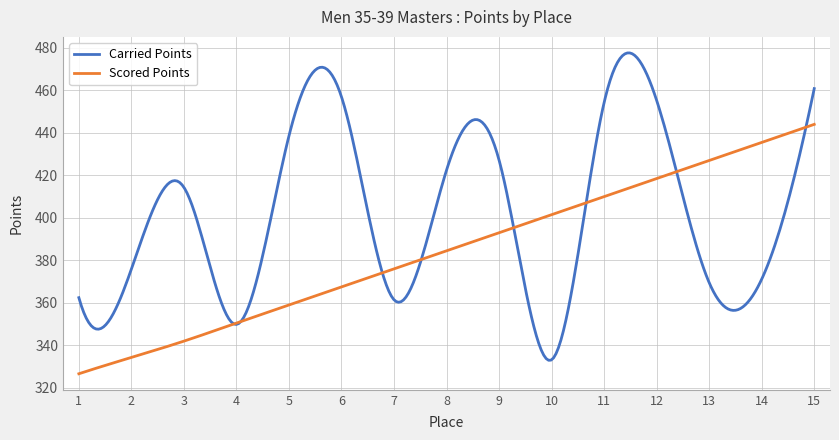

List the series in order of their peak value, lowest first.

Scored Points, Carried Points